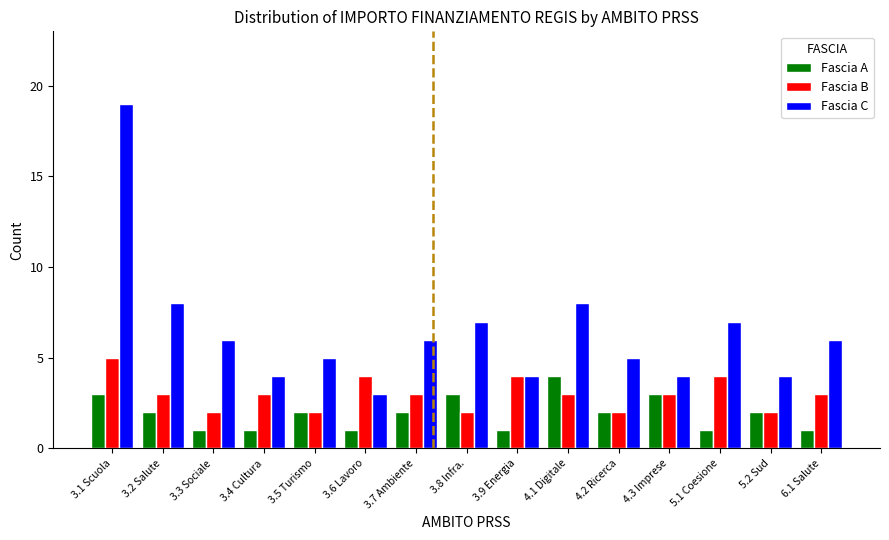

How many values in the Fascia A series are below 2?

6